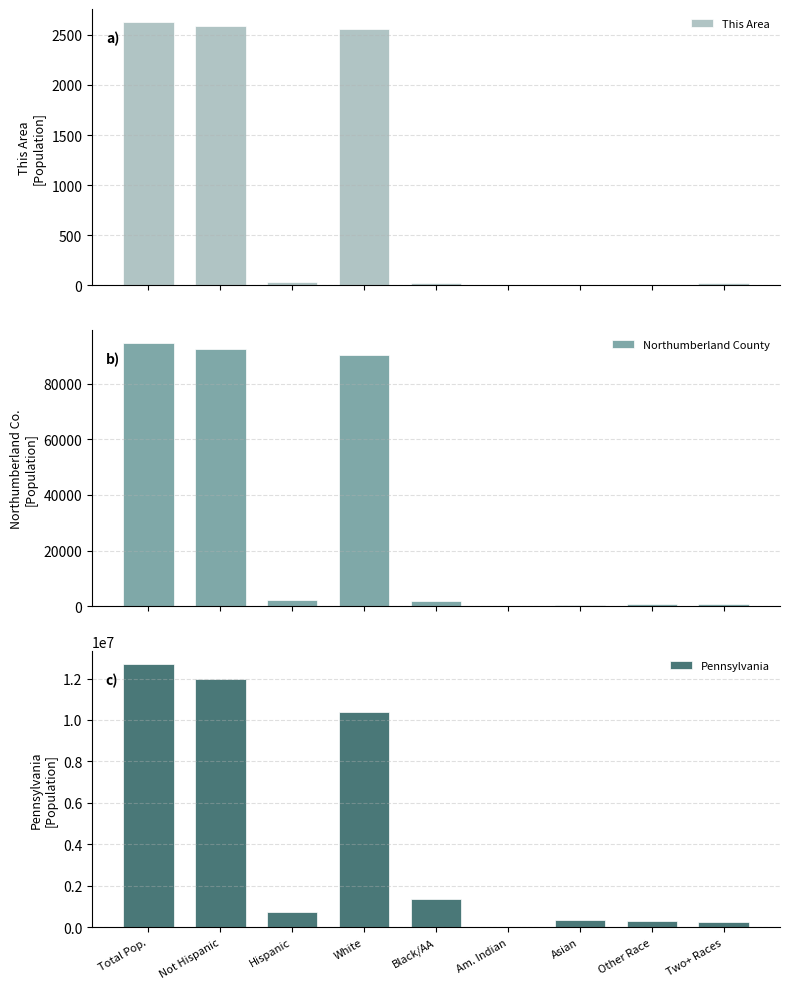

What is the label of the 5th bar from the right?

Black/AA